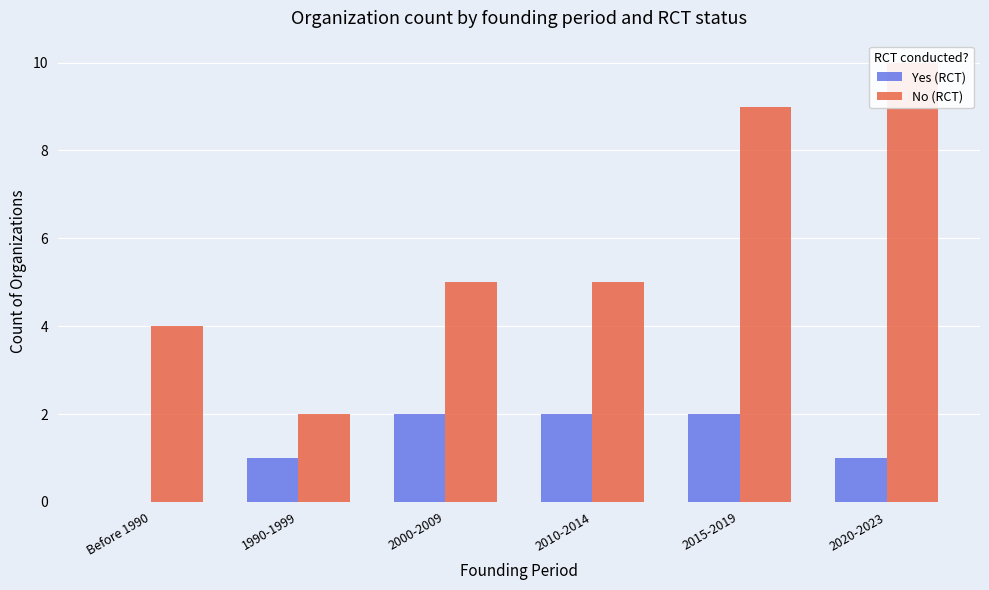

How many data points in No (RCT) are above 5?

2